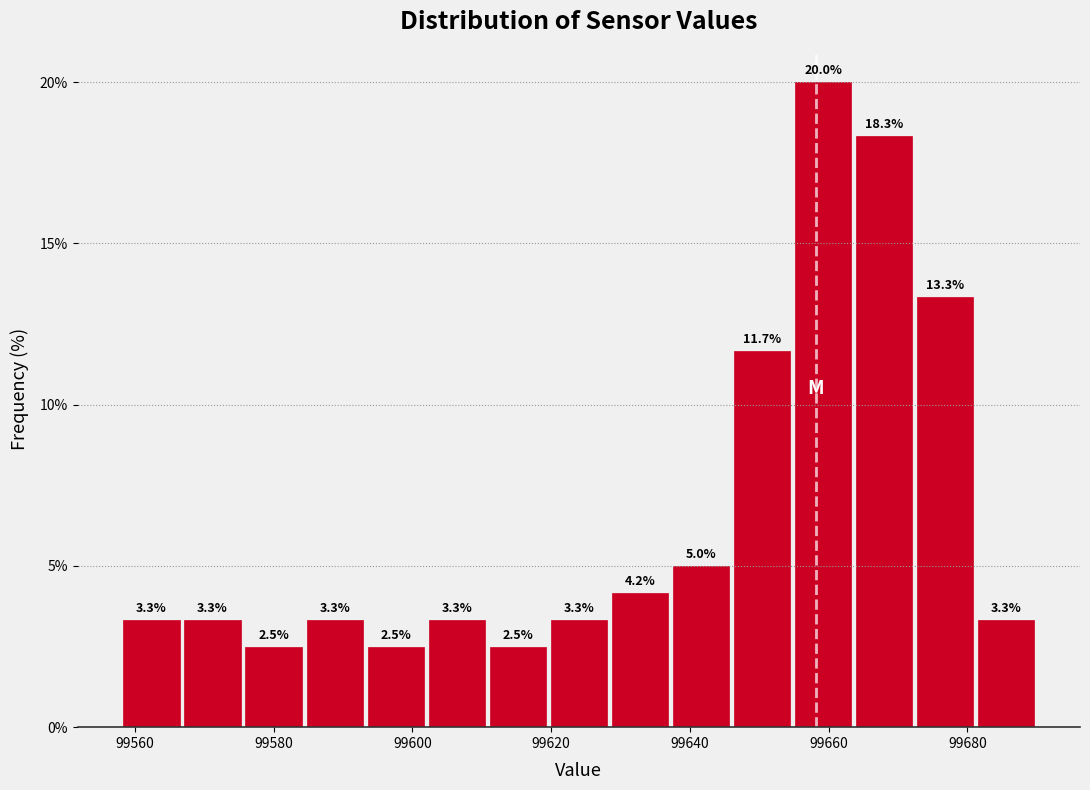

Reading left to right, transcribe this chart: for each bar, give the range it covers on the x-axis and its height. The bar edges are not printed on the chart, so give them approximately, as read against the axis.

99558.0 to 99566.8: 3.3
99566.8 to 99575.6: 3.3
99575.6 to 99584.4: 2.5
99584.4 to 99593.2: 3.3
99593.2 to 99602.0: 2.5
99602.0 to 99610.8: 3.3
99610.8 to 99619.6: 2.5
99619.6 to 99628.4: 3.3
99628.4 to 99637.2: 4.2
99637.2 to 99646.0: 5.0
99646.0 to 99654.8: 11.7
99654.8 to 99663.6: 20.0
99663.6 to 99672.4: 18.3
99672.4 to 99681.2: 13.3
99681.2 to 99690.0: 3.3